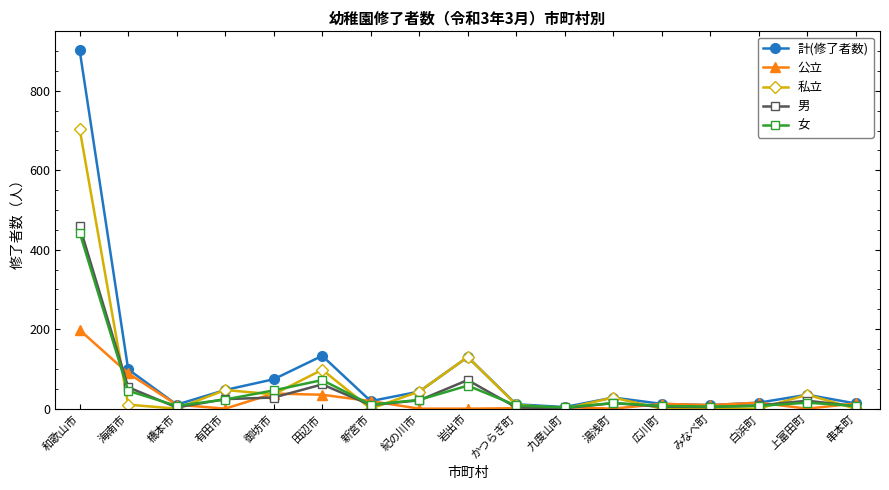

Which label corresponds to the largest value in the chart?

和歌山市